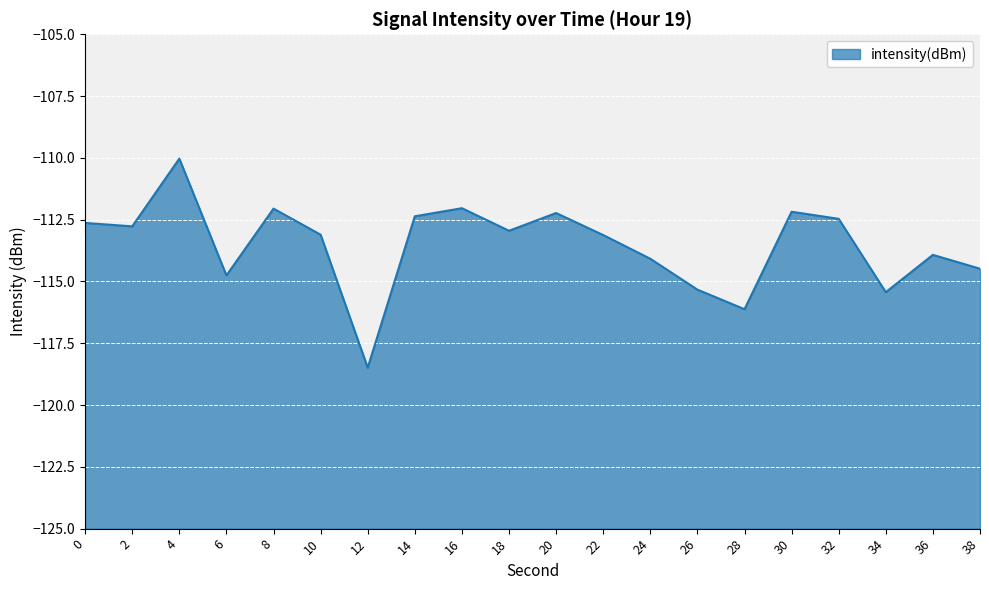

Reading left to right, transcribe all the data shown in this chart.

-112.6	-112.8	-110.0	-114.8	-112.1	-113.1	-118.5	-112.4	-112.0	-112.9	-112.2	-113.1	-114.1	-115.3	-116.1	-112.2	-112.5	-115.4	-113.9	-114.5